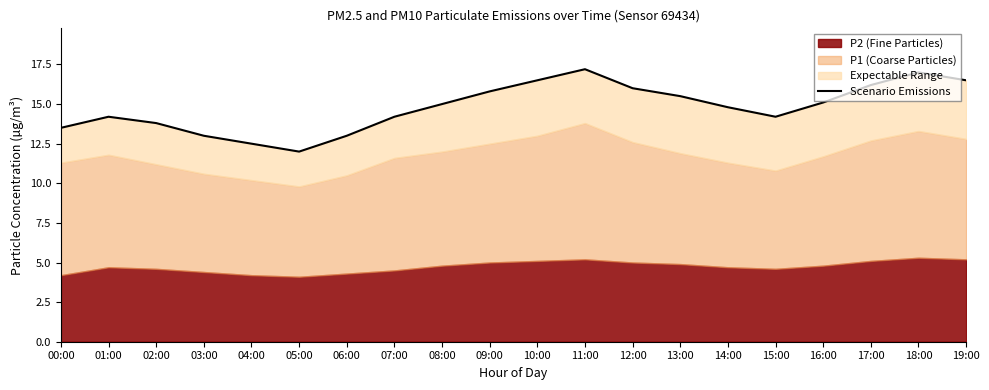

Reading left to right, what are all the values shown in this chart?

13.5	14.2	13.8	13.0	12.5	12.0	13.0	14.2	15.0	15.8	16.5	17.2	16.0	15.5	14.8	14.2	15.1	16.2	17.0	16.5